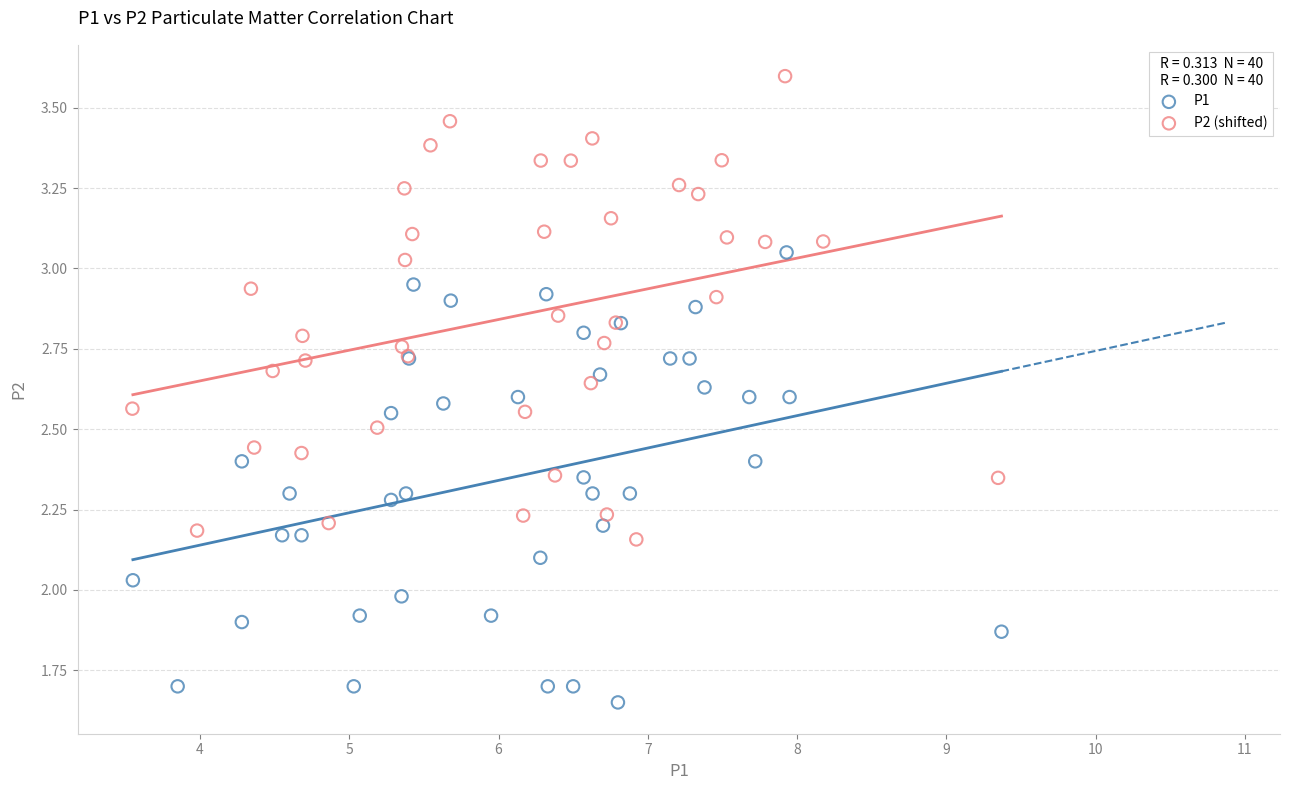

Which series has the largest Y range (max minus min)?

P2 (shifted)